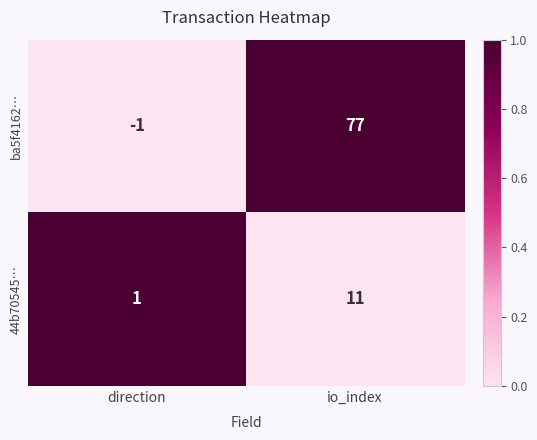

Which series has the largest total across all categories?

ba5f4162…